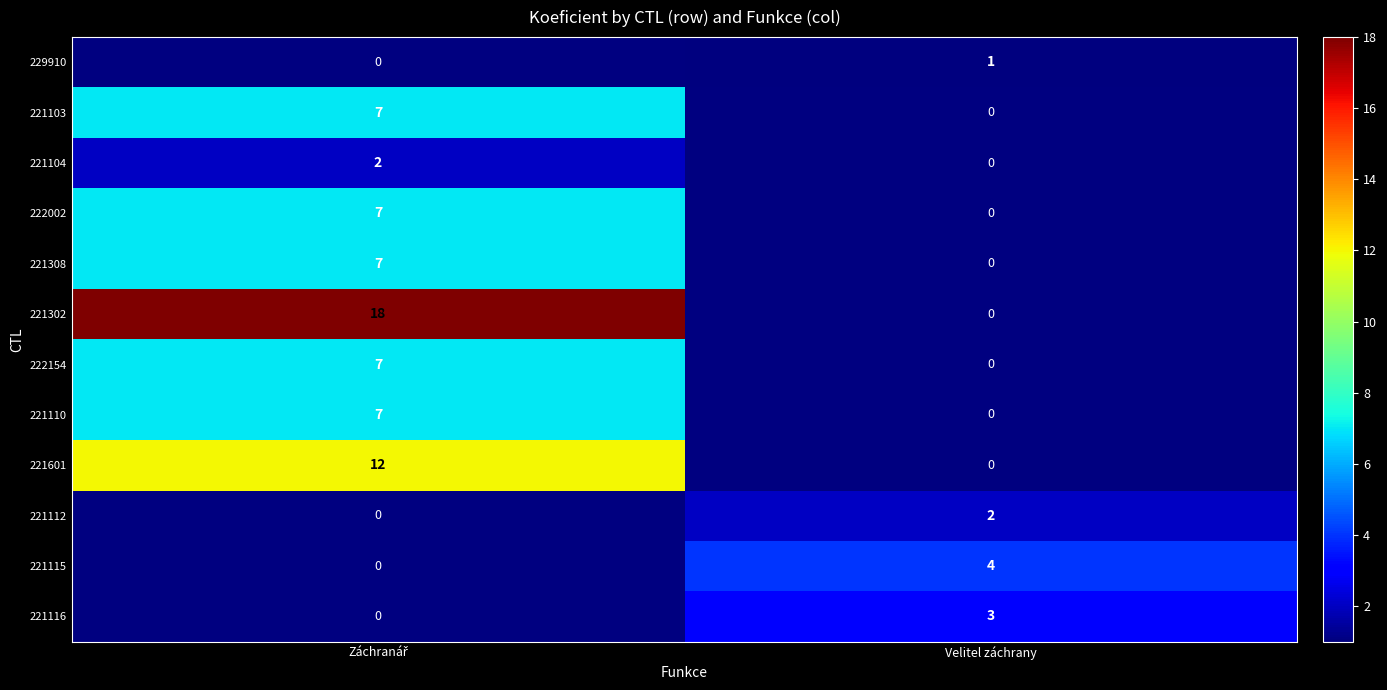

Is it true that 221115 equals 4 at Velitel záchrany?

True